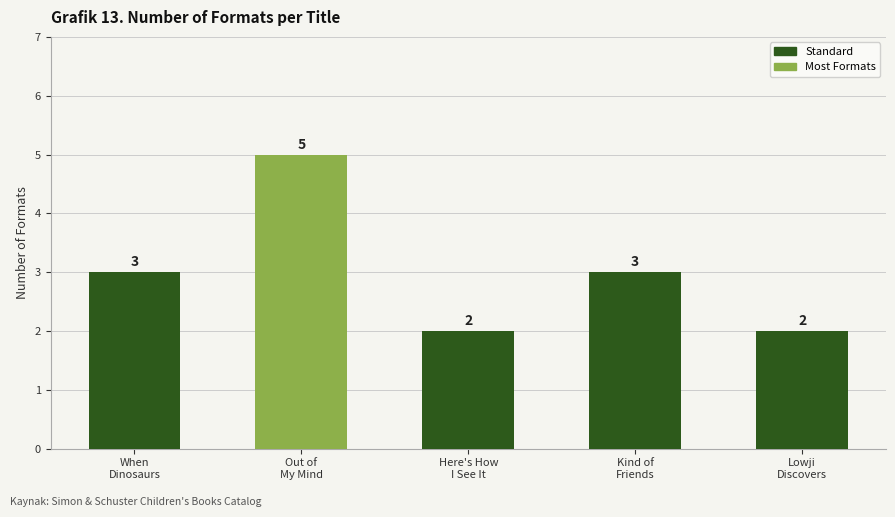

What is the value of the 4th bar from the left?

3